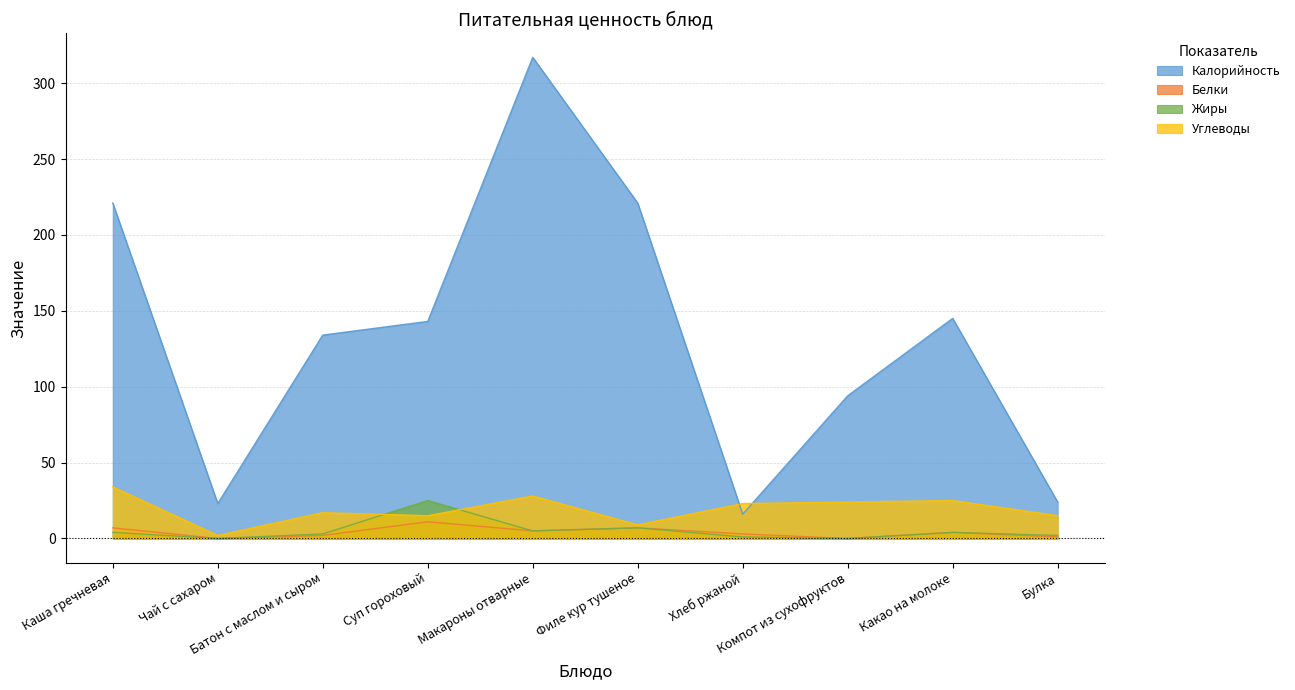

After their last crossing, which series has the higher values: Калорийность or Углеводы?

Калорийность